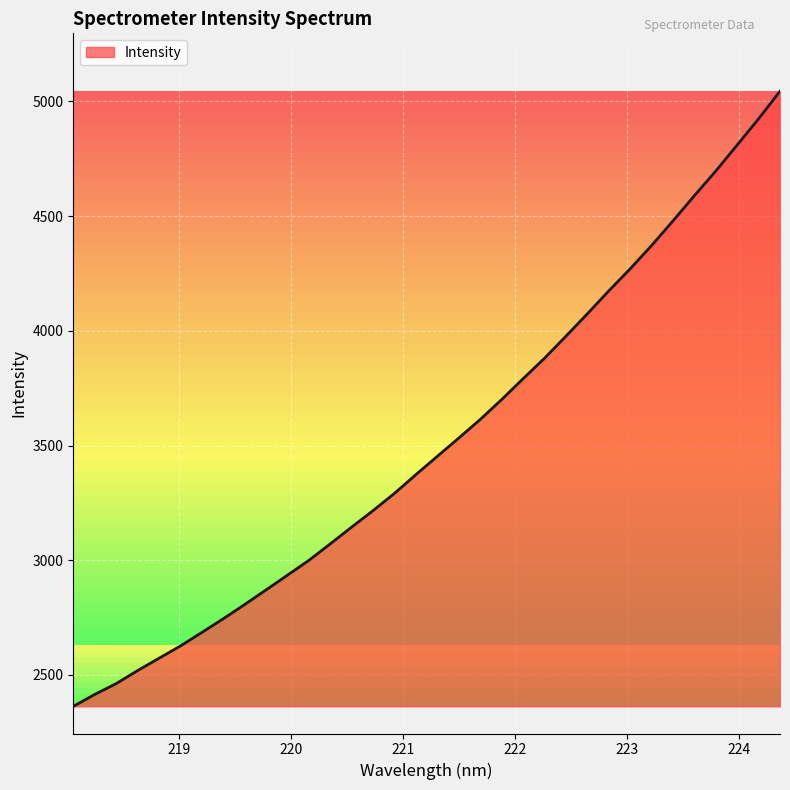

What is the difference between the maximum and minimum values?

2682.0